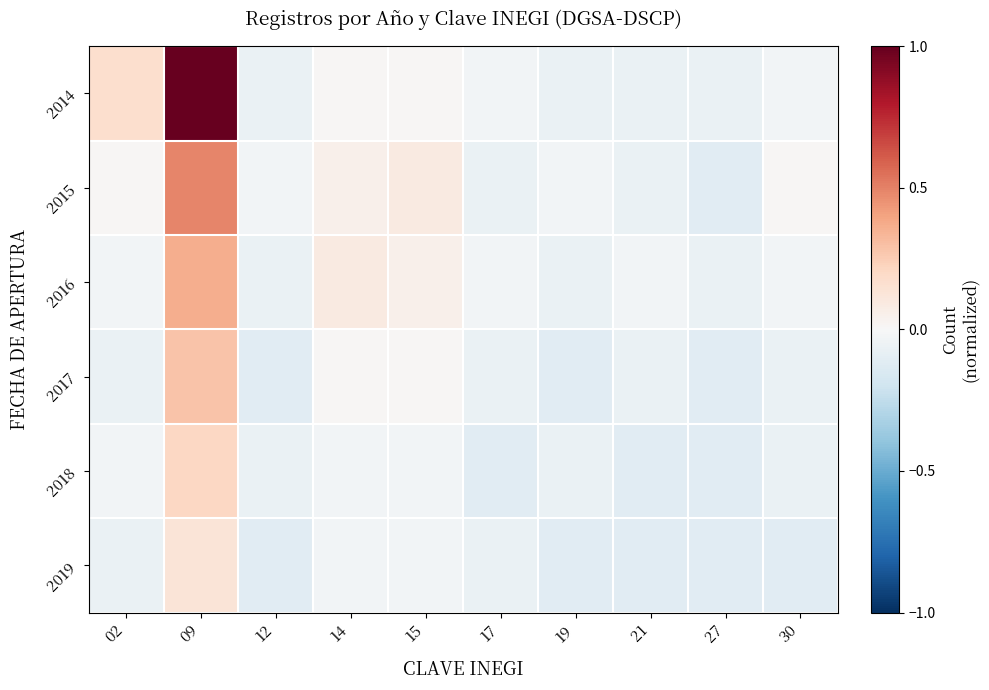

What is the minimum value shown in the chart?

-0.1